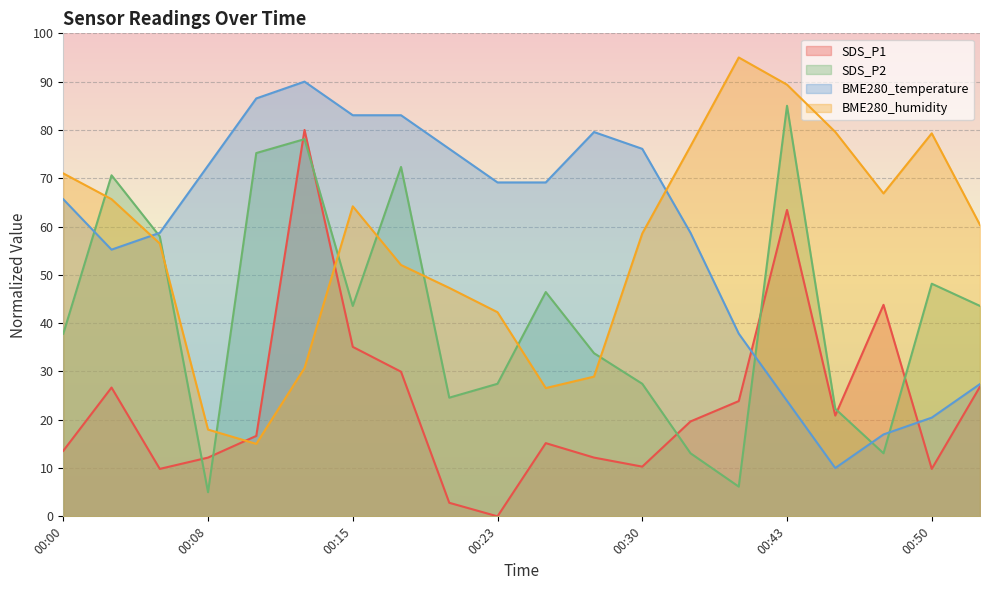

Which series has the largest total across all categories?

BME280_temperature